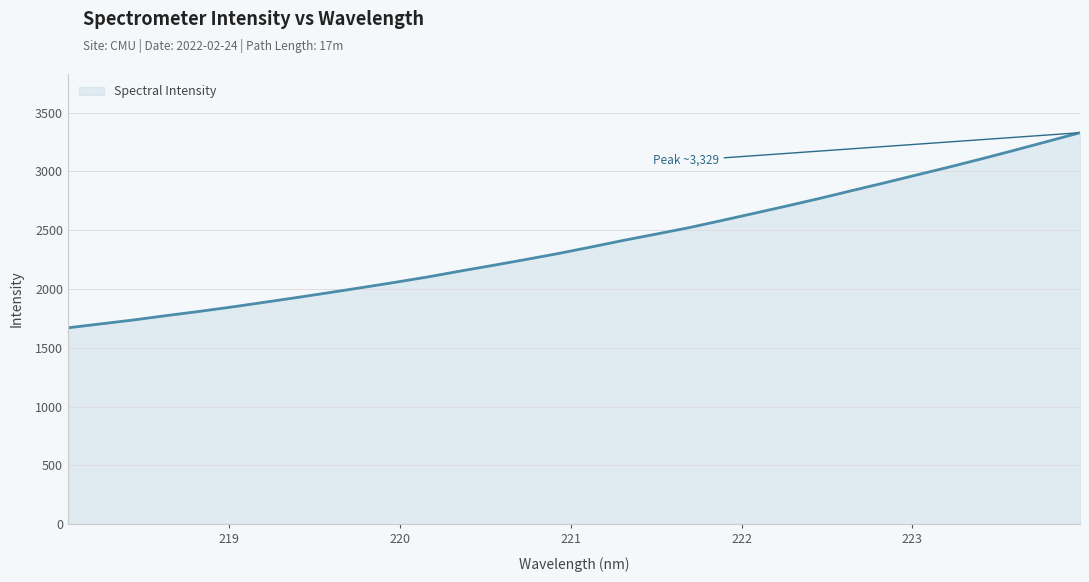

What is the smallest value displayed?

1669.7